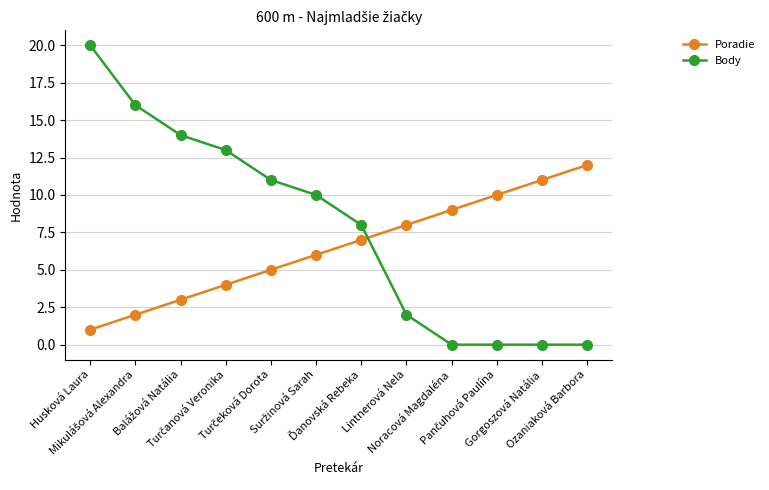

List the series in order of their peak value, lowest first.

Poradie, Body